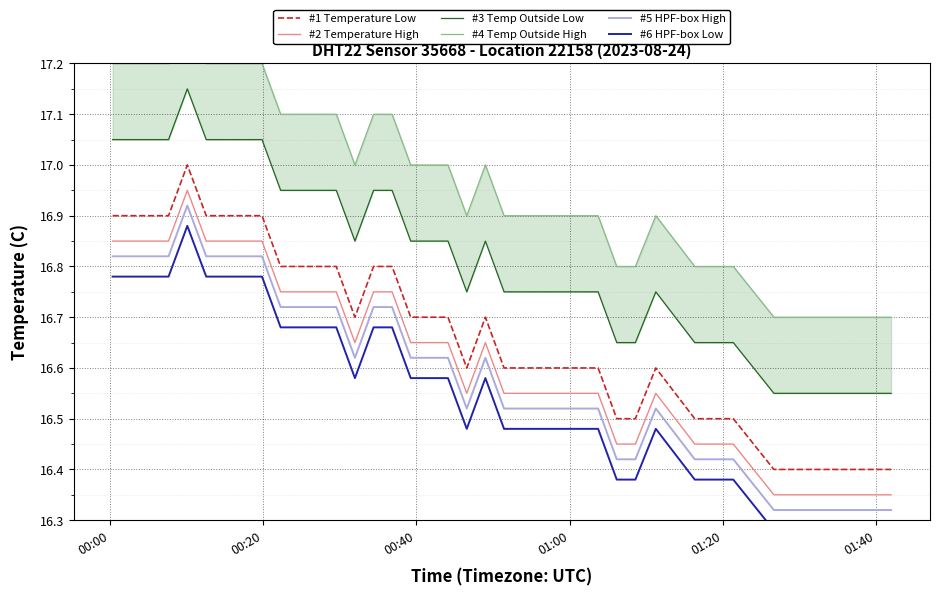

True or false: #6 HPF-box Low and #3 Temp Outside Low intersect in this chart.

False